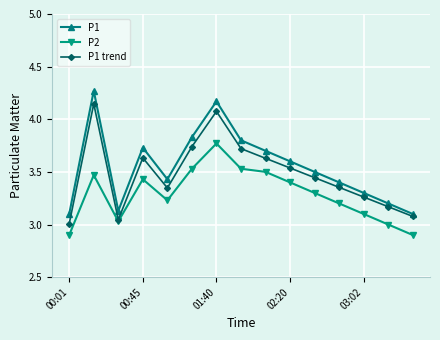

Which series has the largest range (max minus min)?

P1